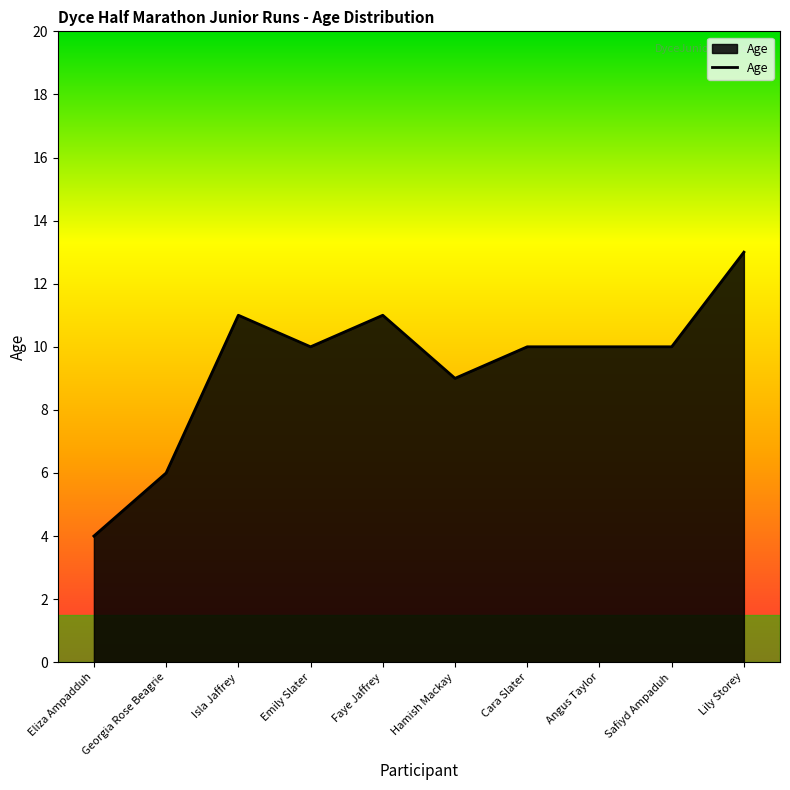

What is the difference between the values at Eliza Ampadduh and Angus Taylor?

6